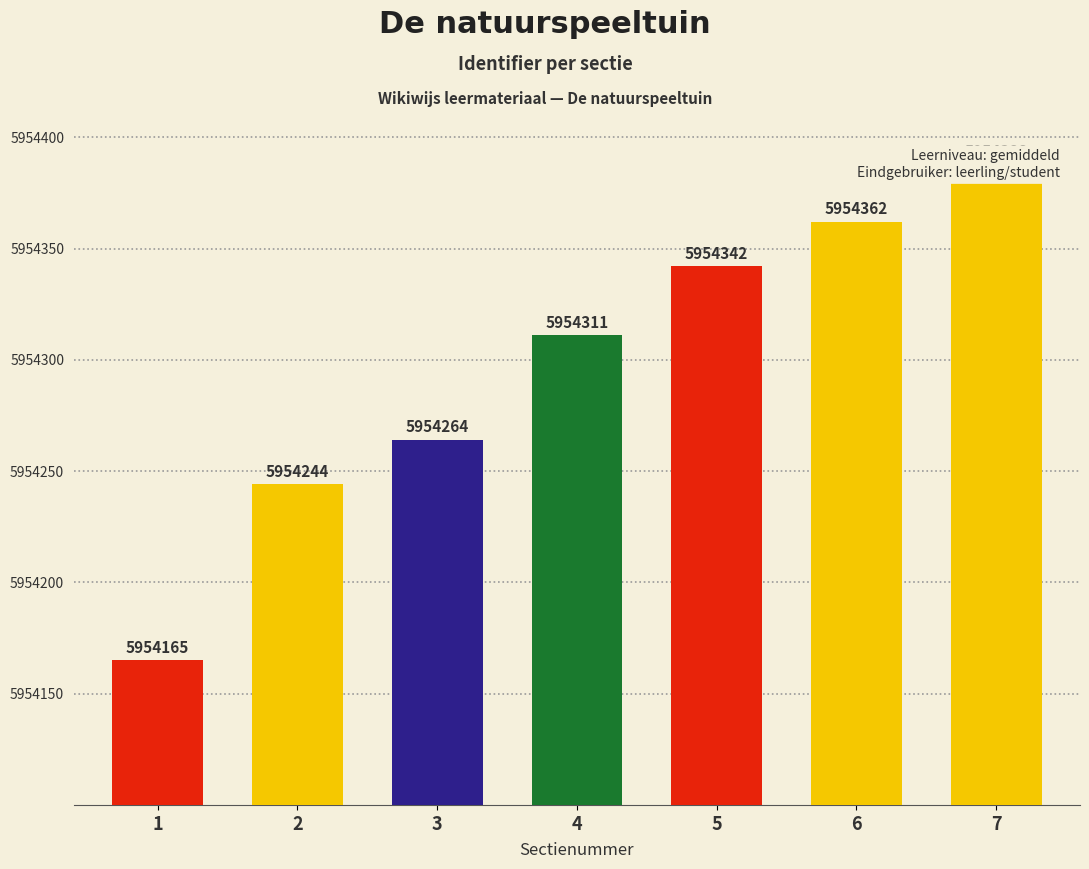

Rank the categories by value from highest to lowest.

7, 6, 5, 4, 3, 2, 1